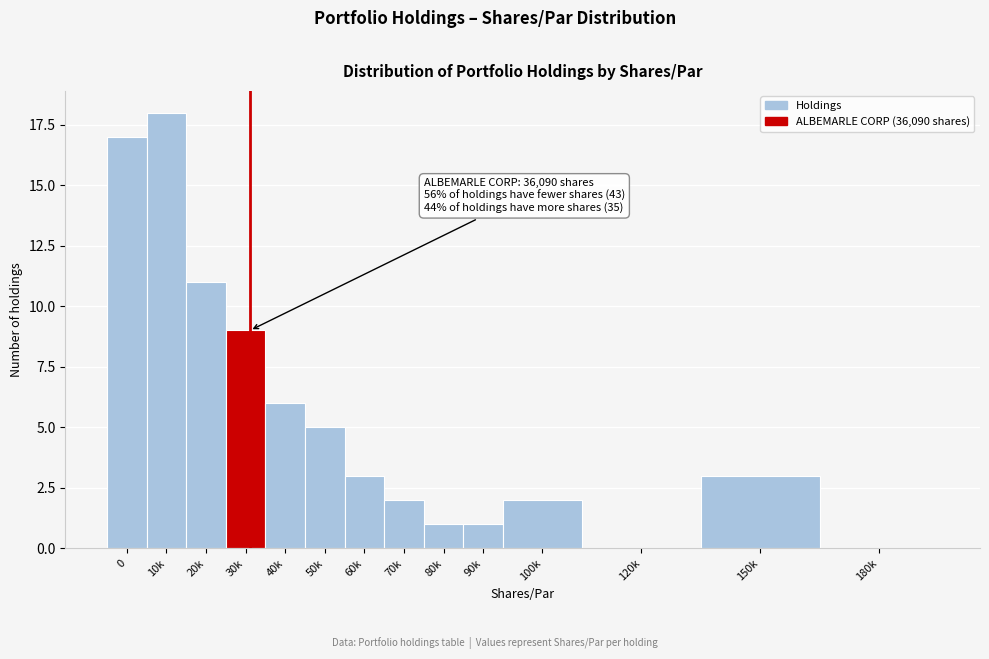

Reading left to right, what are all the values shown in this chart?

0=17	10k=18	20k=11	30k=9	40k=6	50k=5	60k=3	70k=2	80k=1	90k=1	100k=2	120k=0	150k=3	180k=0